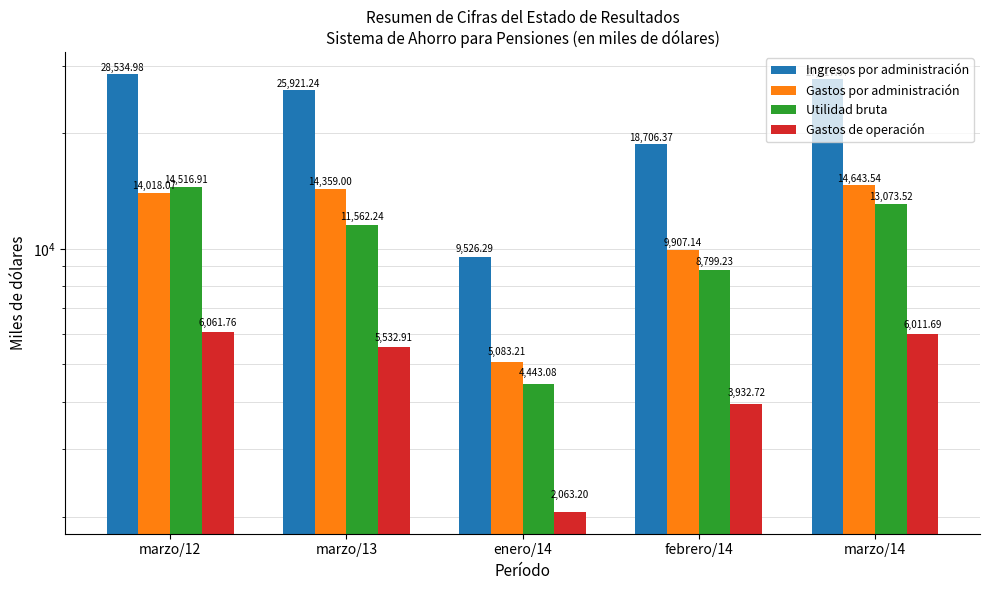

How many bars are there in total?

20